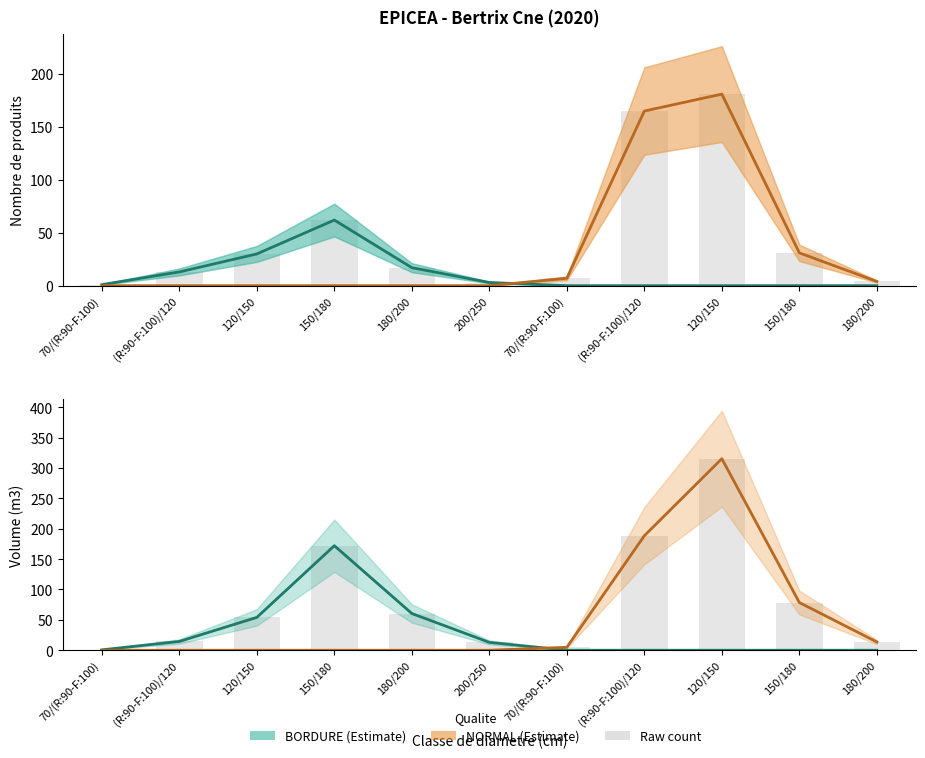

What is the difference between the highest and lowest values at 200/250?

13.0